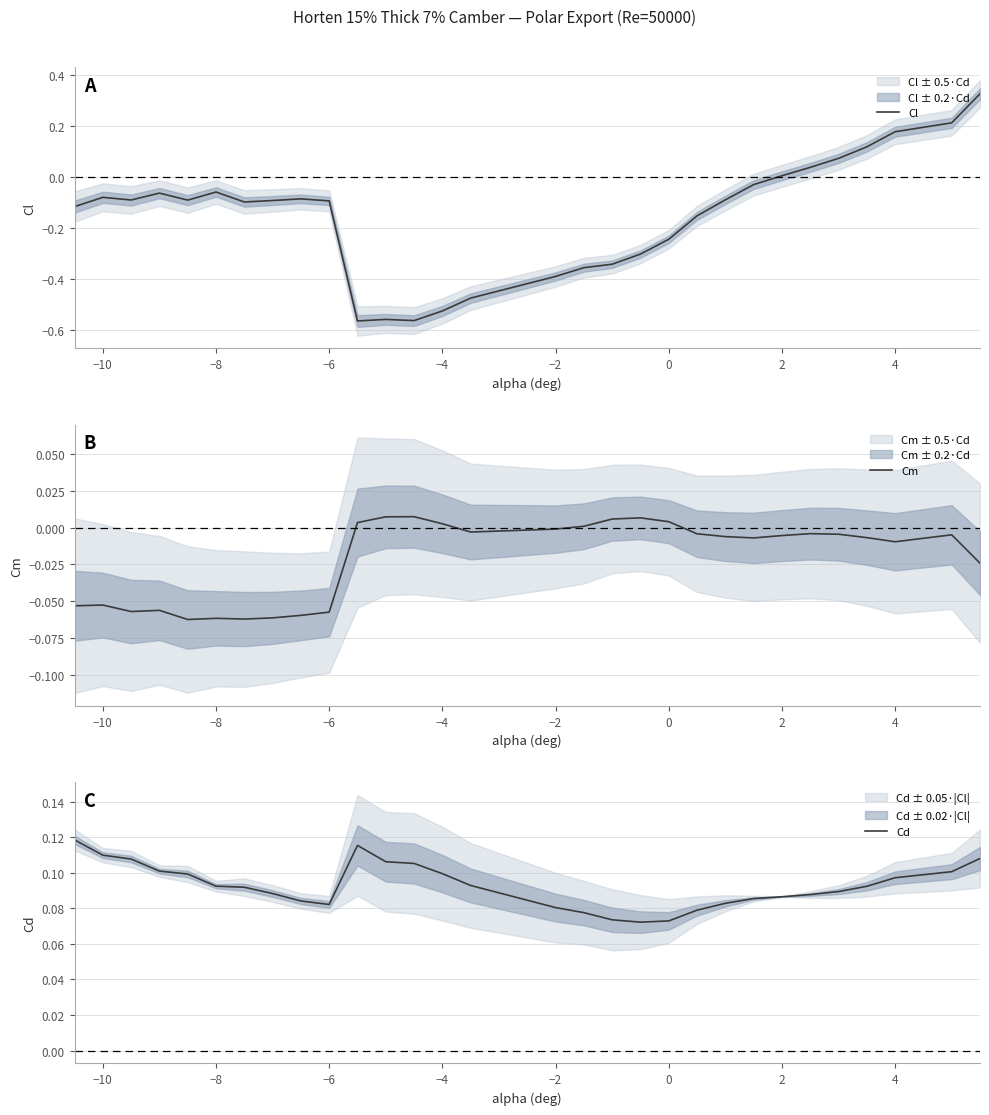

How many values in the Cm series exceed 0?

8